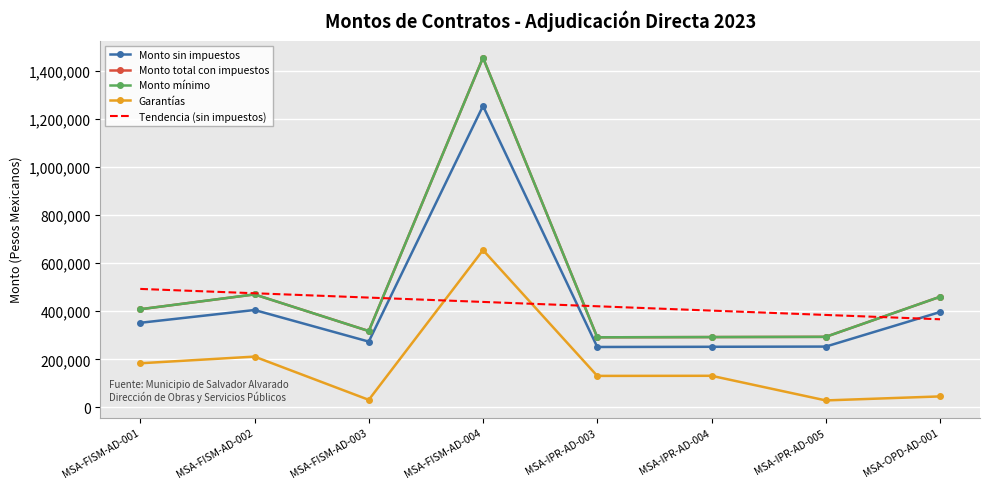

Reading right to left, what are all the values shown in this chart?

Monto sin impuestos: 396821.4	253236.0	252412.5	251588.2	1253854.2	273993.1	405319.1	352163.0
Monto total con impuestos: 460312.8	293753.8	292799.6	291842.3	1454470.9	317832.0	470170.1	408509.1
Monto mínimo: 460312.8	293753.8	292799.6	291842.3	1454470.9	317832.0	470170.1	408509.1
Garantías: 46031.3	29375.4	131759.8	131329.1	654511.9	31783.2	211576.5	183829.1
Tendencia (sin impuestos): 366806.2	384839.7	402873.2	420906.7	438940.2	456973.7	475007.2	493040.7